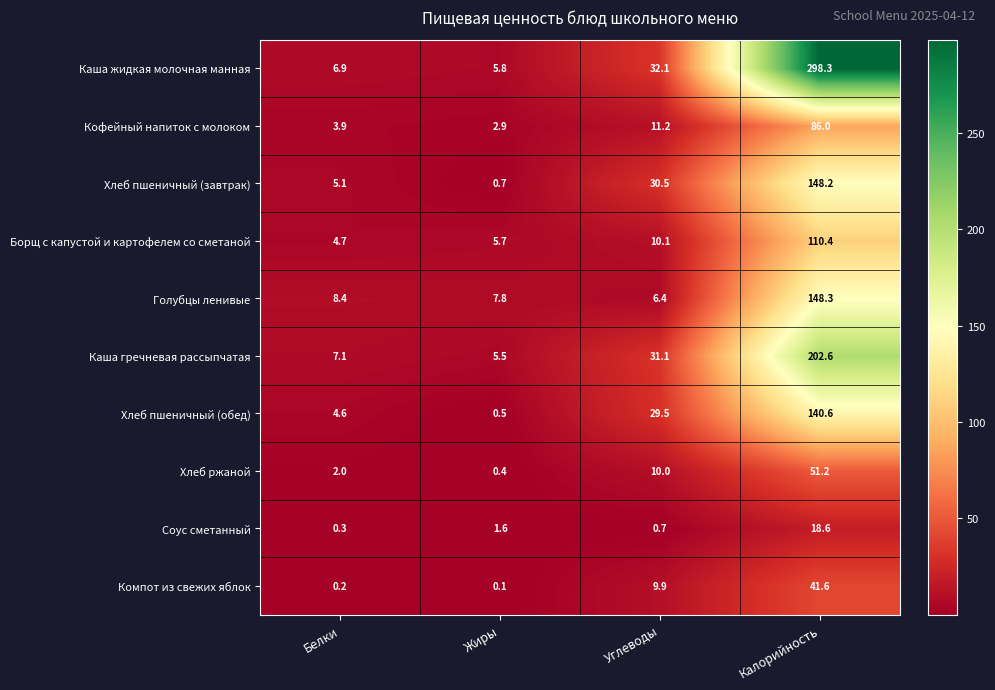

What is the difference between the highest and lowest values at Углеводы?

31.4